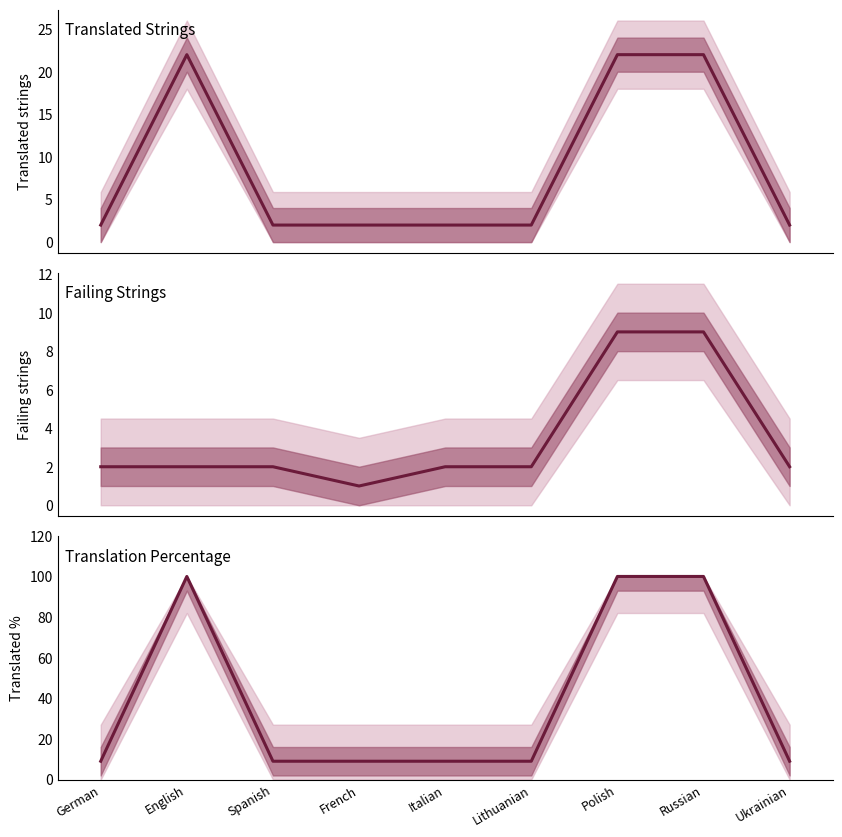

Which category has the lowest value in the failing series?

French